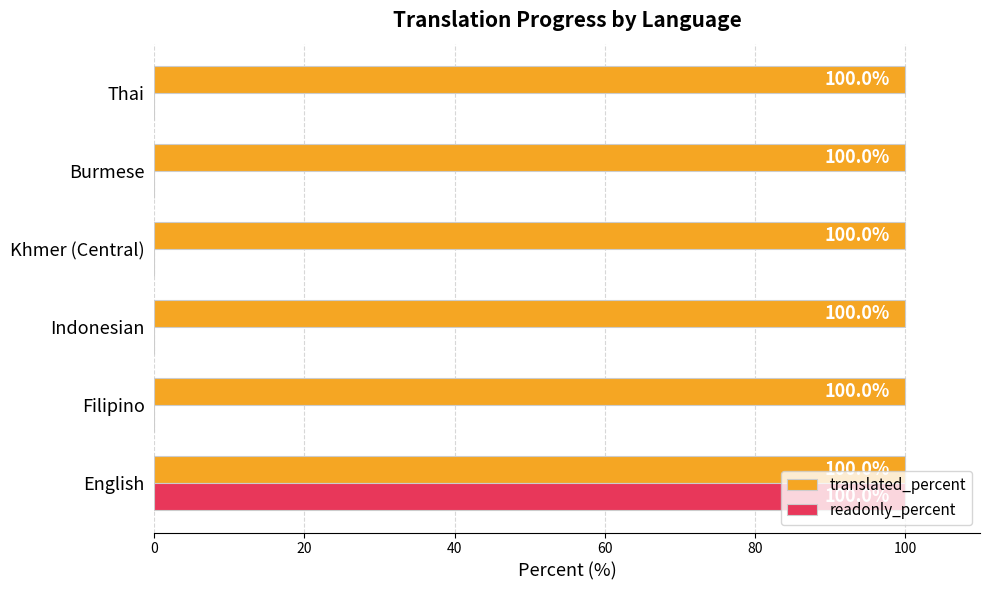

True or false: translated_percent has a value of 169 at Filipino.

False